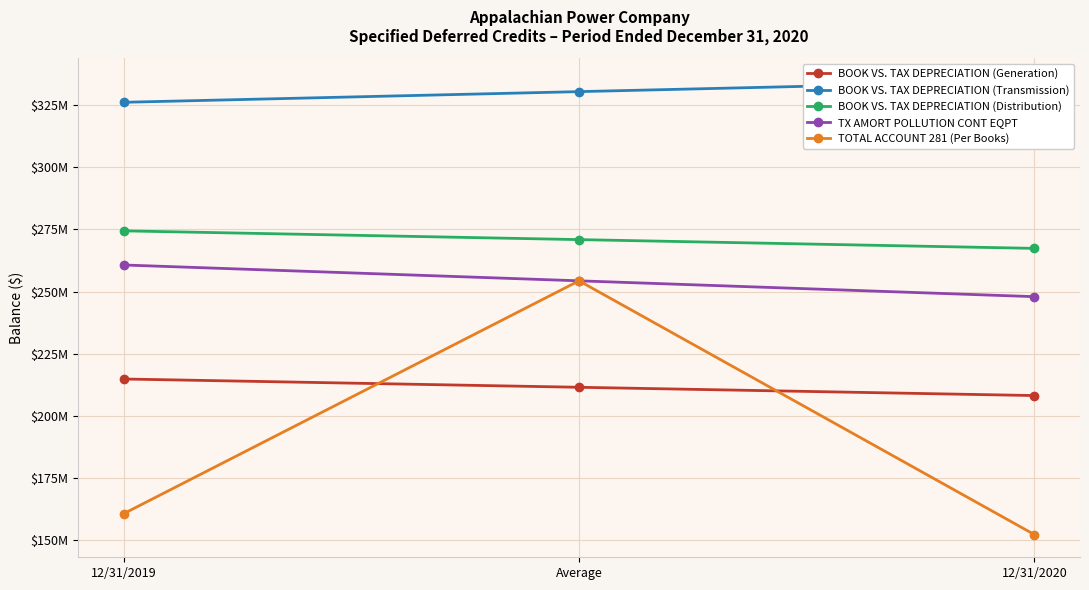

At which label does BOOK VS. TAX DEPRECIATION (Distribution) first exceed 270908091?

12/31/2019